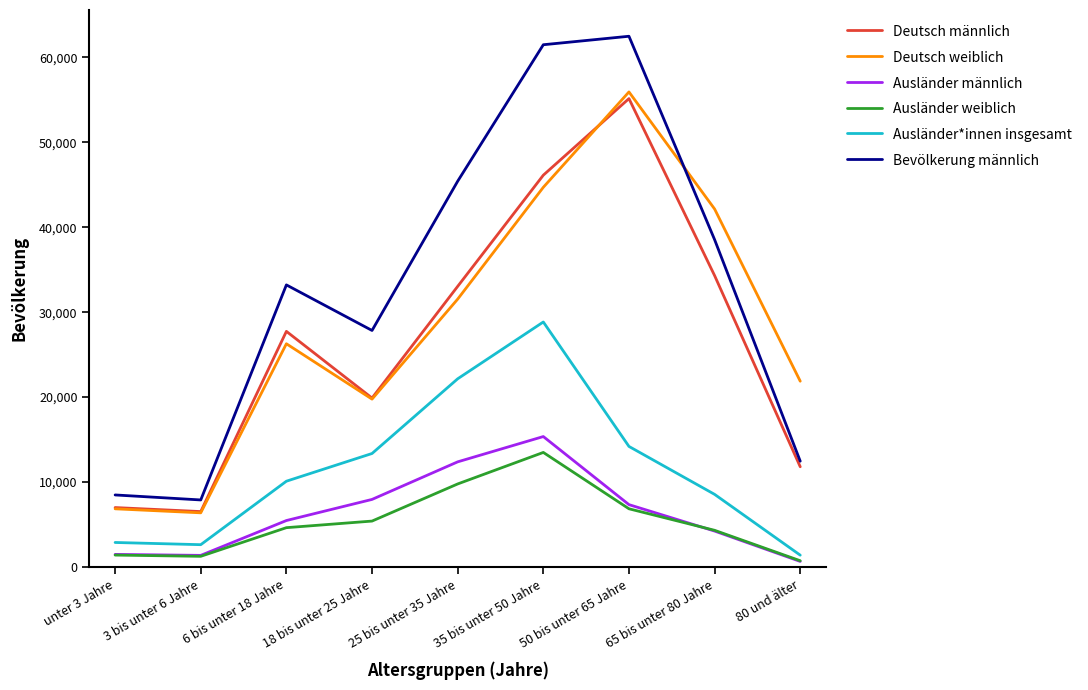

True or false: Bevölkerung männlich and Deutsch männlich intersect in this chart.

False